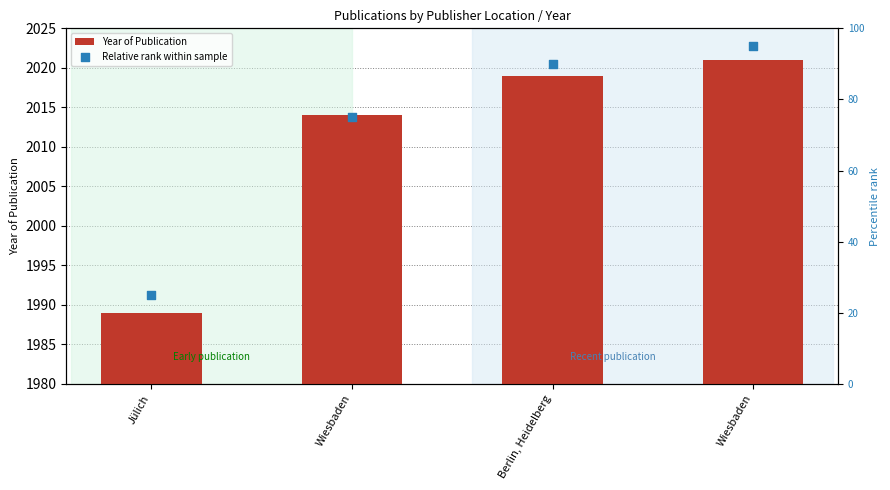

Which series reaches the maximum Y coordinate?

Year of Publication